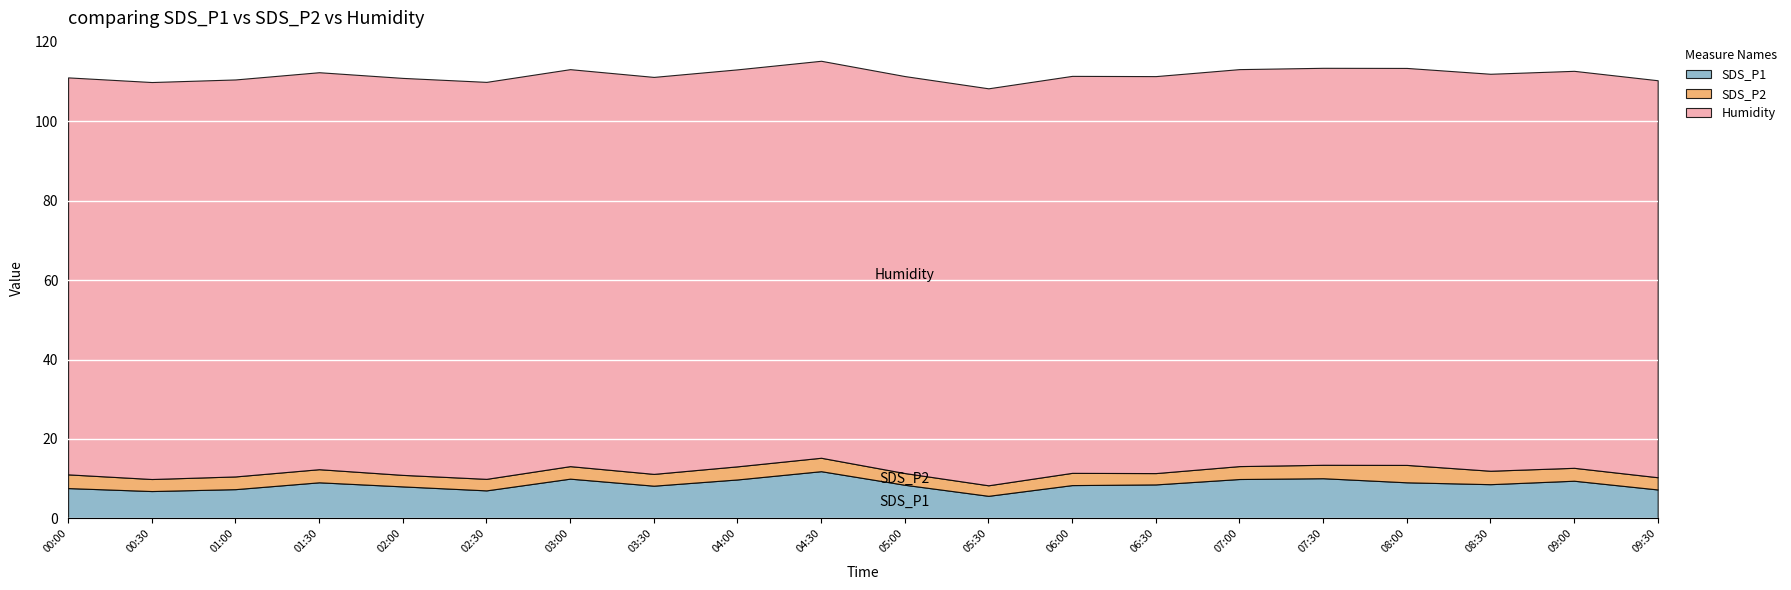

What is the value of the Humidity point at the 16th from the left?

99.9